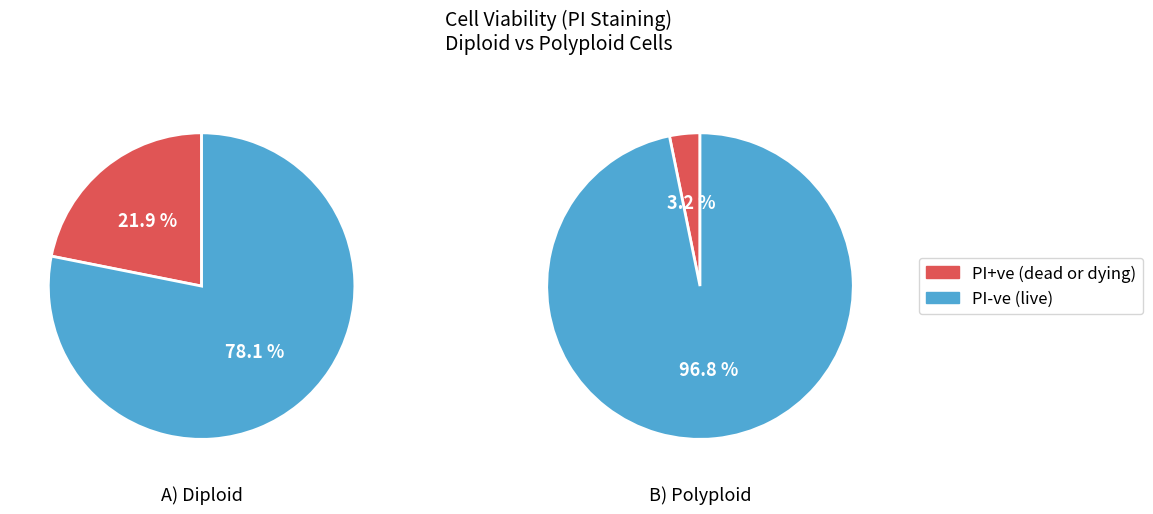

Which category has the biggest portion of the pie?

Polyploid